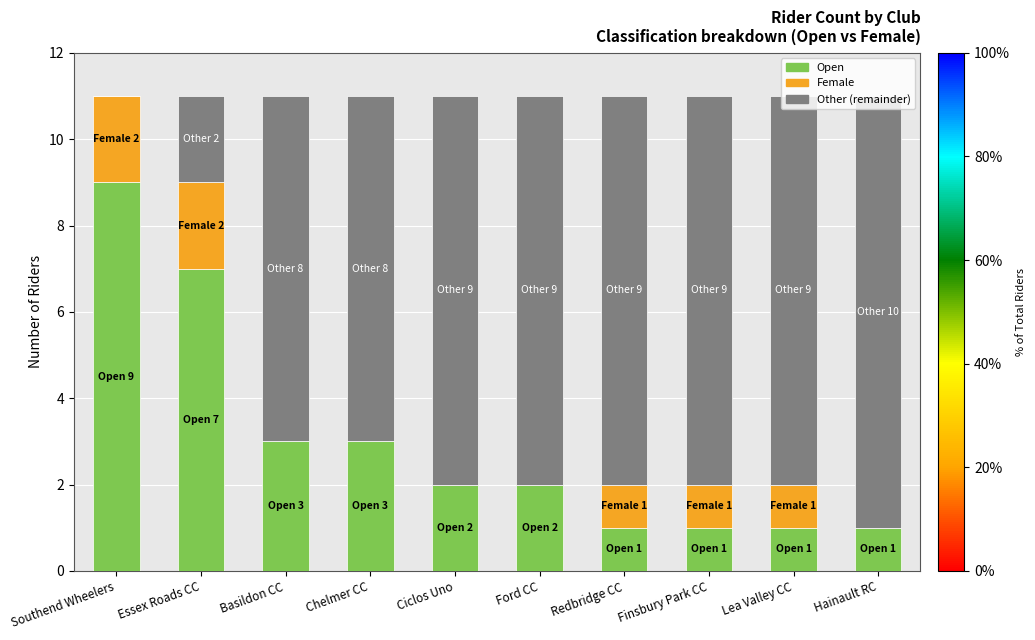

What is the maximum value for Open?

9